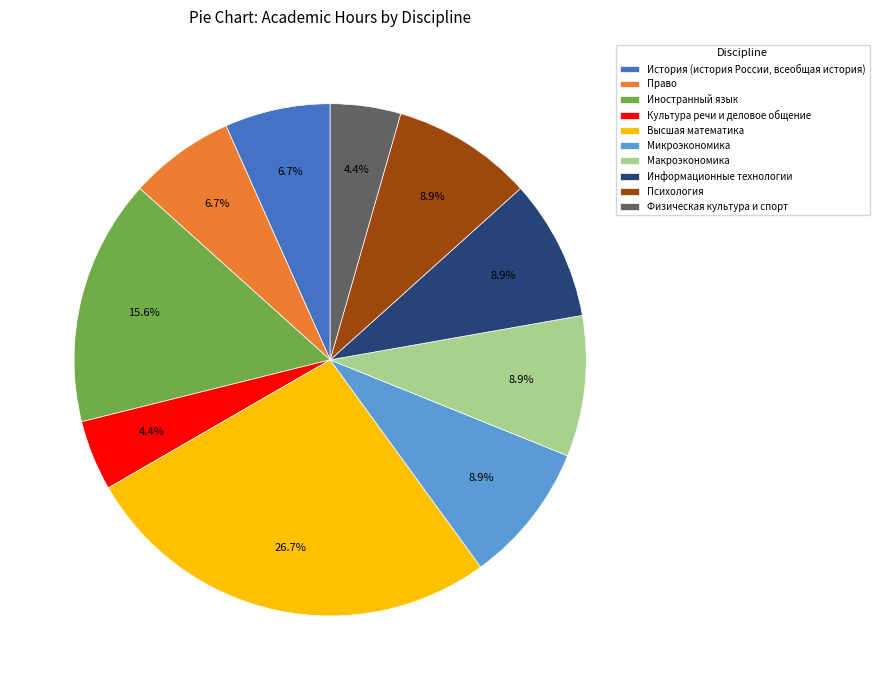

True or false: Микроэкономика accounts for 9% of the total.

True